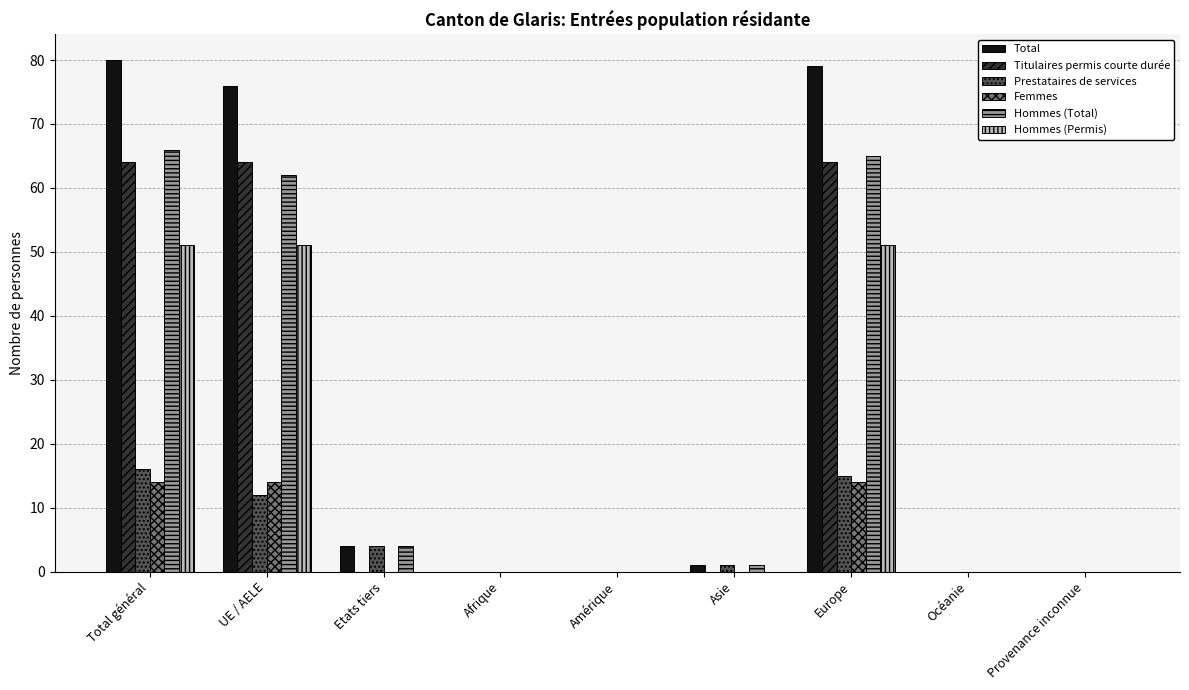

What is the sum of the Hommes (Permis) values at Europe and Afrique?

51